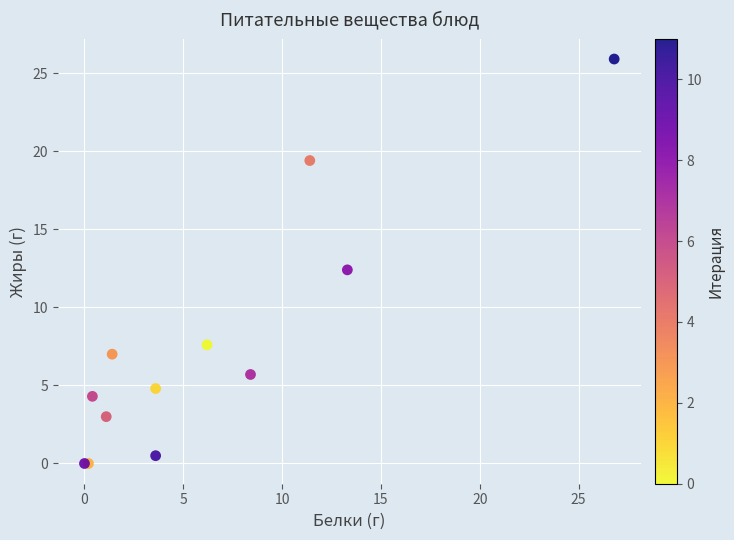

What Y value in the scatter plot is closest to 12?

12.4